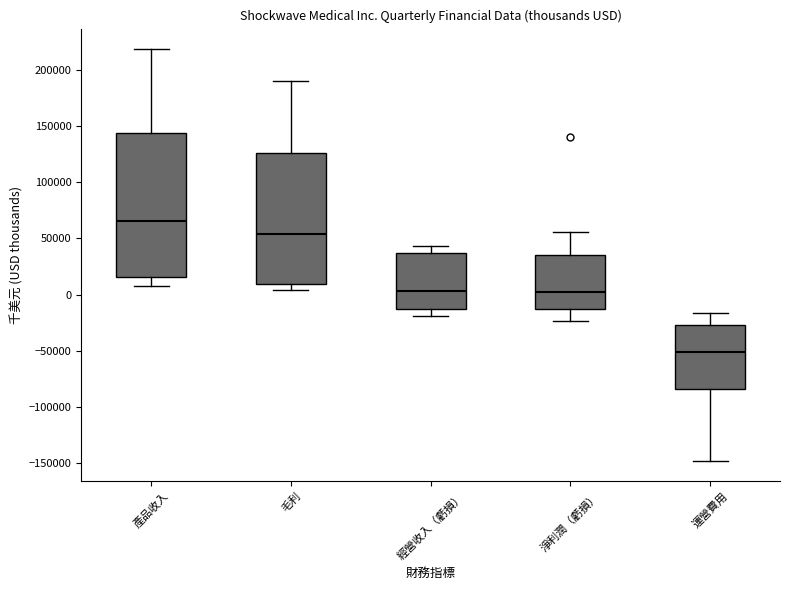

Where does the upper whisker of the box for 毛利 end on the y-axis? The values are not printed on the chart, so give them approximately, as read against the axis.

190000